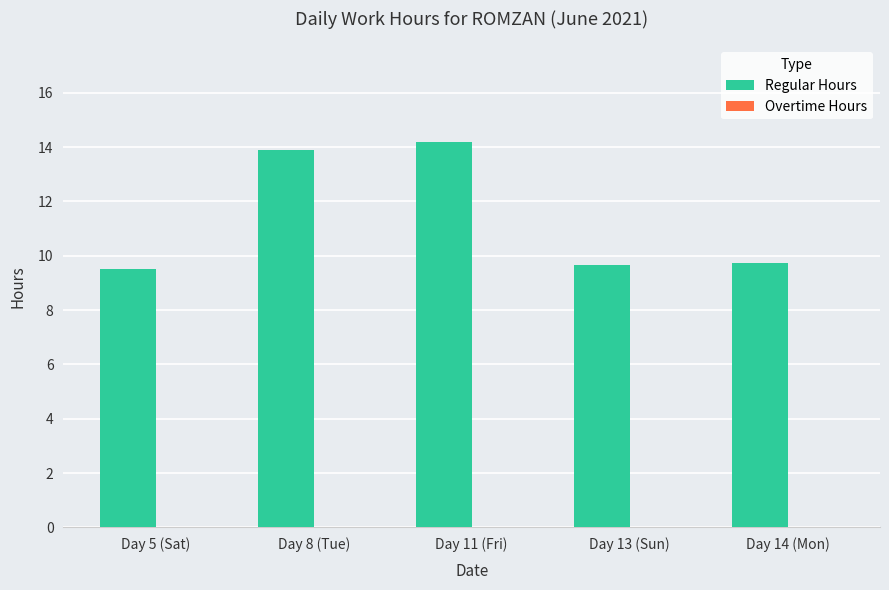

Reading left to right, transcribe all the data shown in this chart.

Day 5 (Sat)=9.5	Day 8 (Tue)=13.9	Day 11 (Fri)=14.2	Day 13 (Sun)=9.7	Day 14 (Mon)=9.7